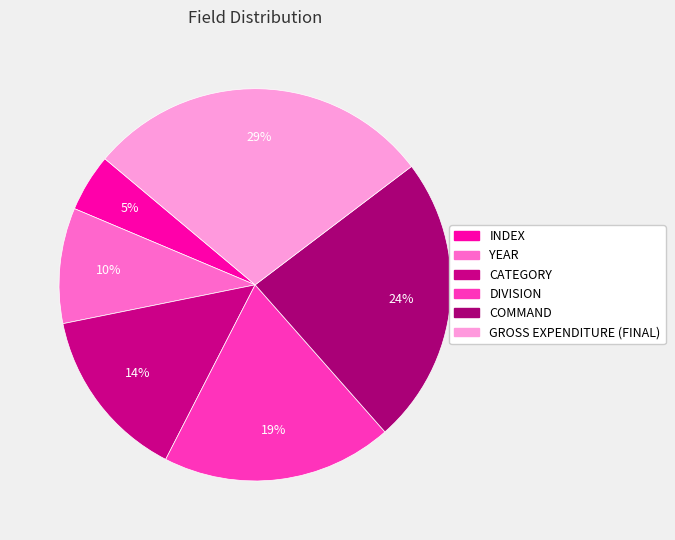

How many segments does this pie chart have?

6